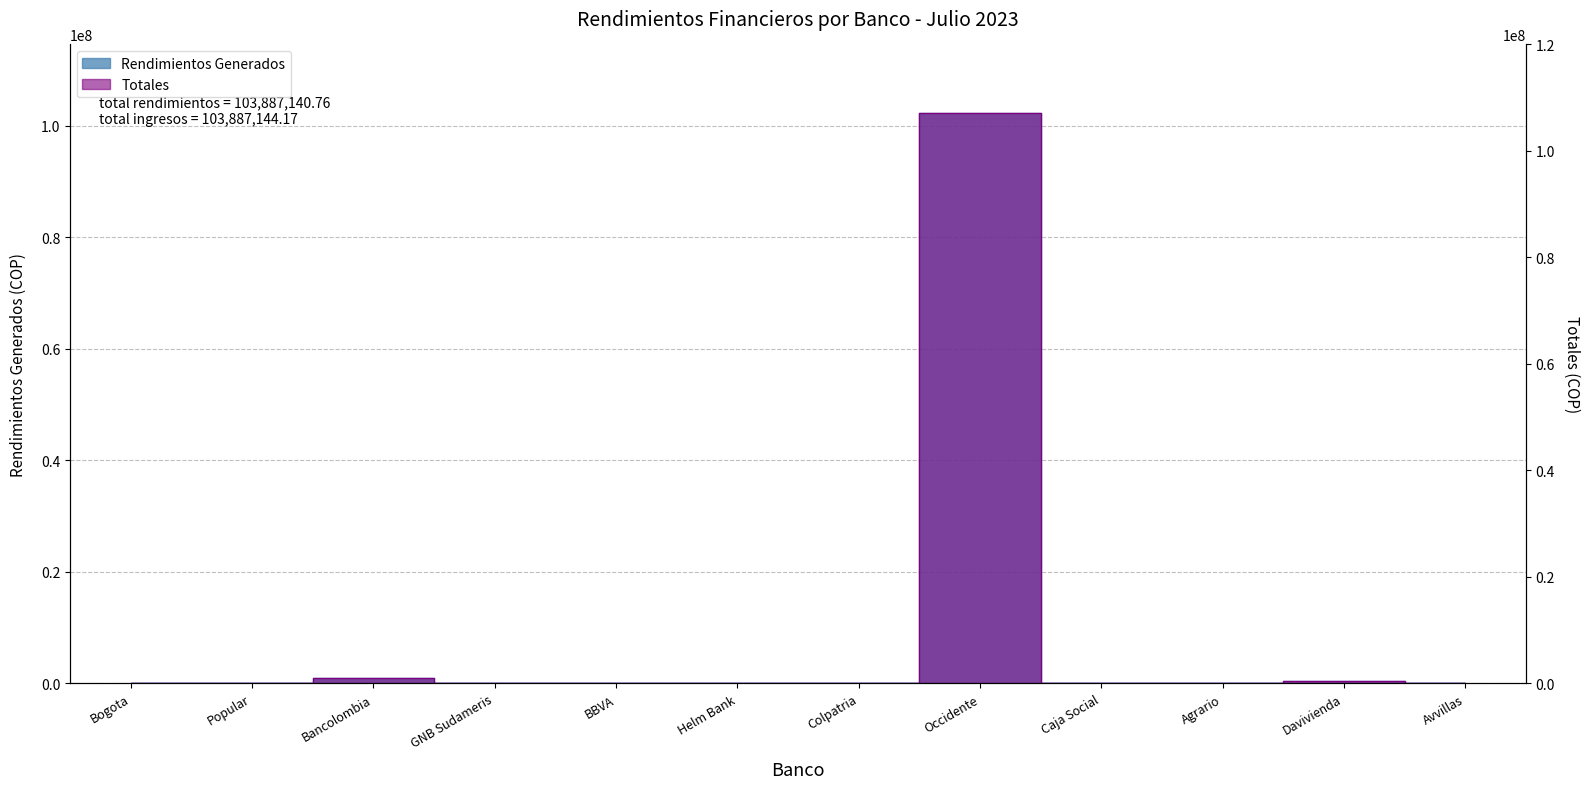

What is the value of the Totales point at the 3rd from the left?

1063782.4